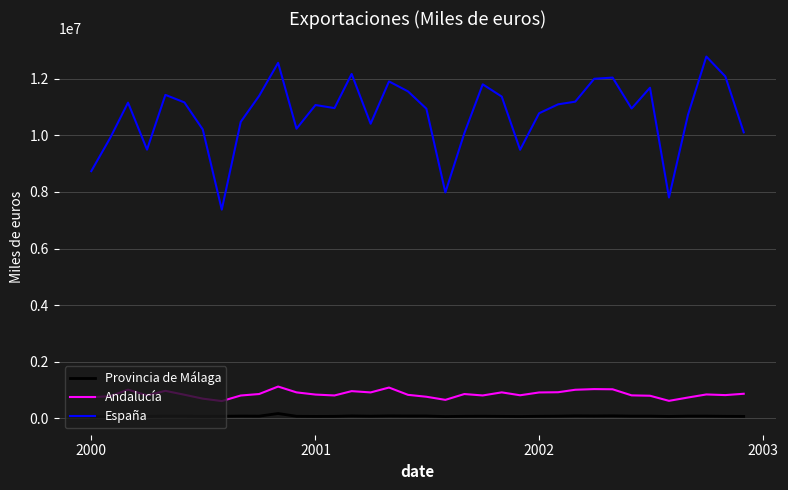

Rank the series by their maximum value, from lowest to highest.

Provincia de Málaga, Andalucía, España